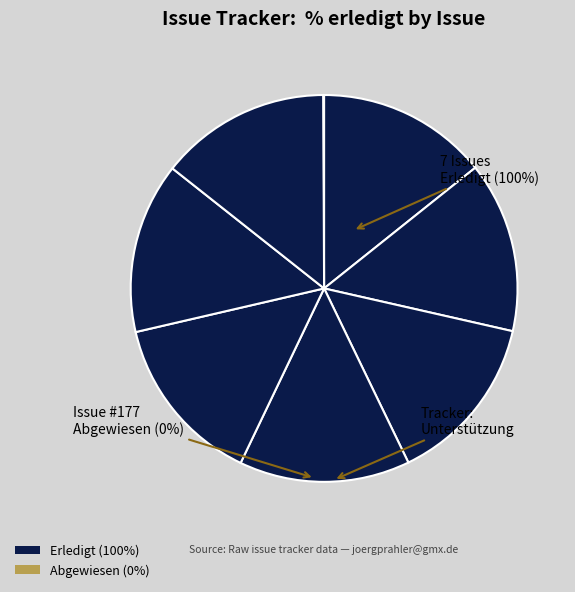

To the nearest percent, what is the average slice percentage?

12%